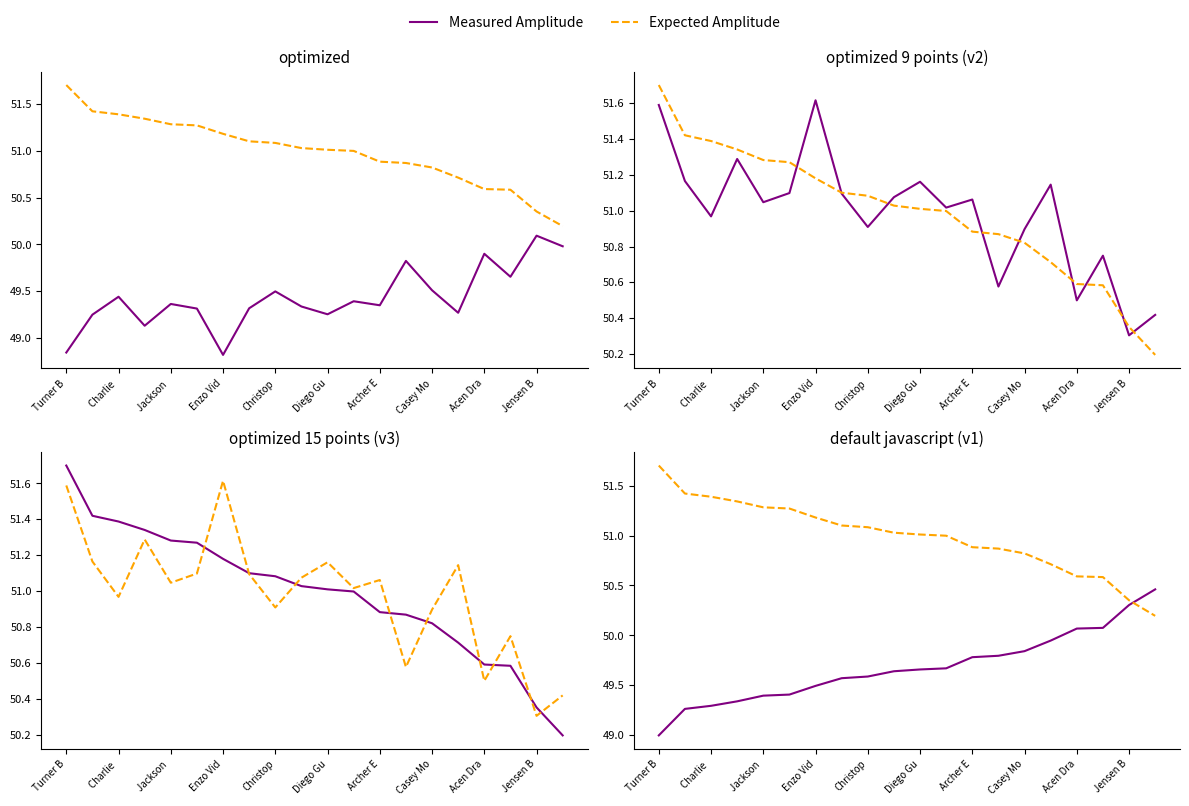

Between Jackson  and Jensen B, which series saw the biggest shift?

Expected Amplitude